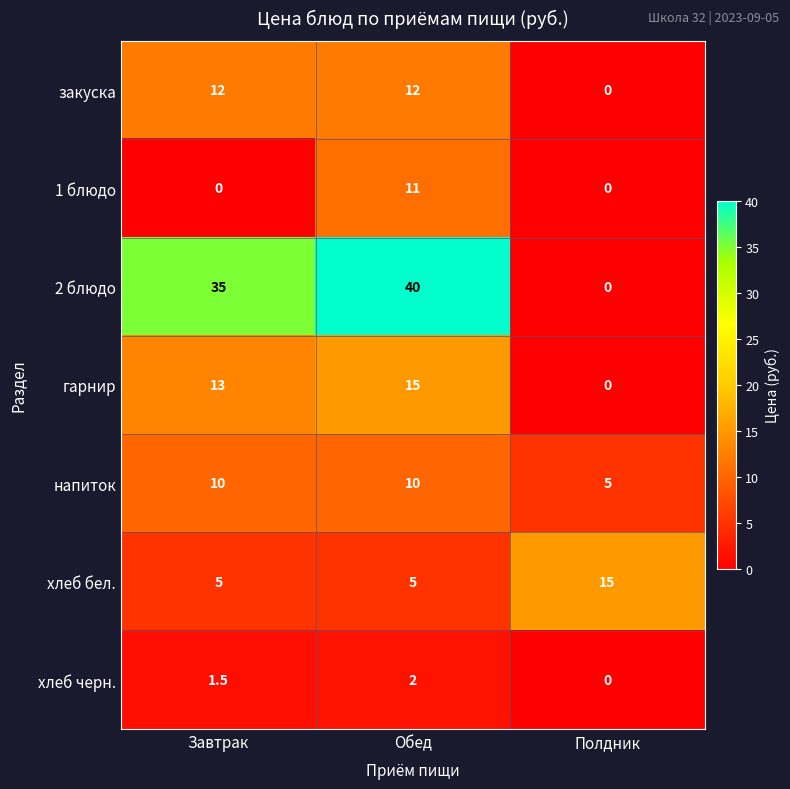

Read the закуска value at Завтрак.

12.0